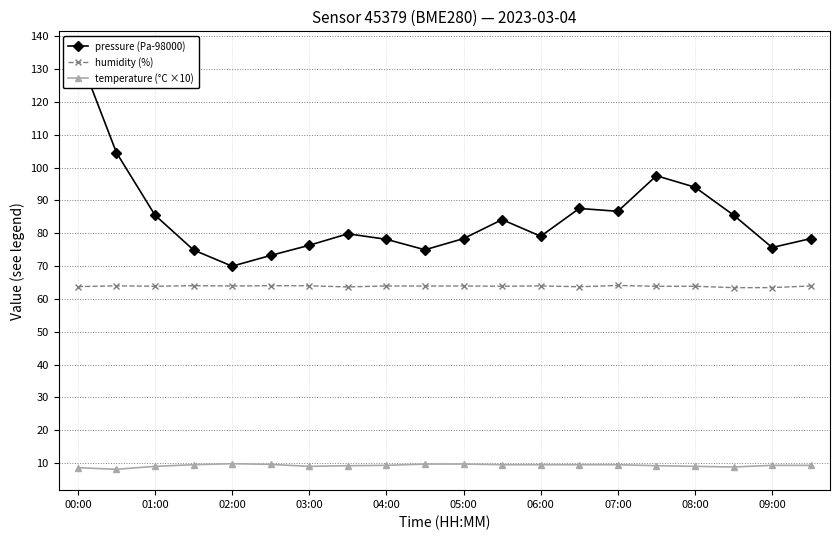

The value of pressure (Pa-98000) at 17 is 85.5. True or false?

True